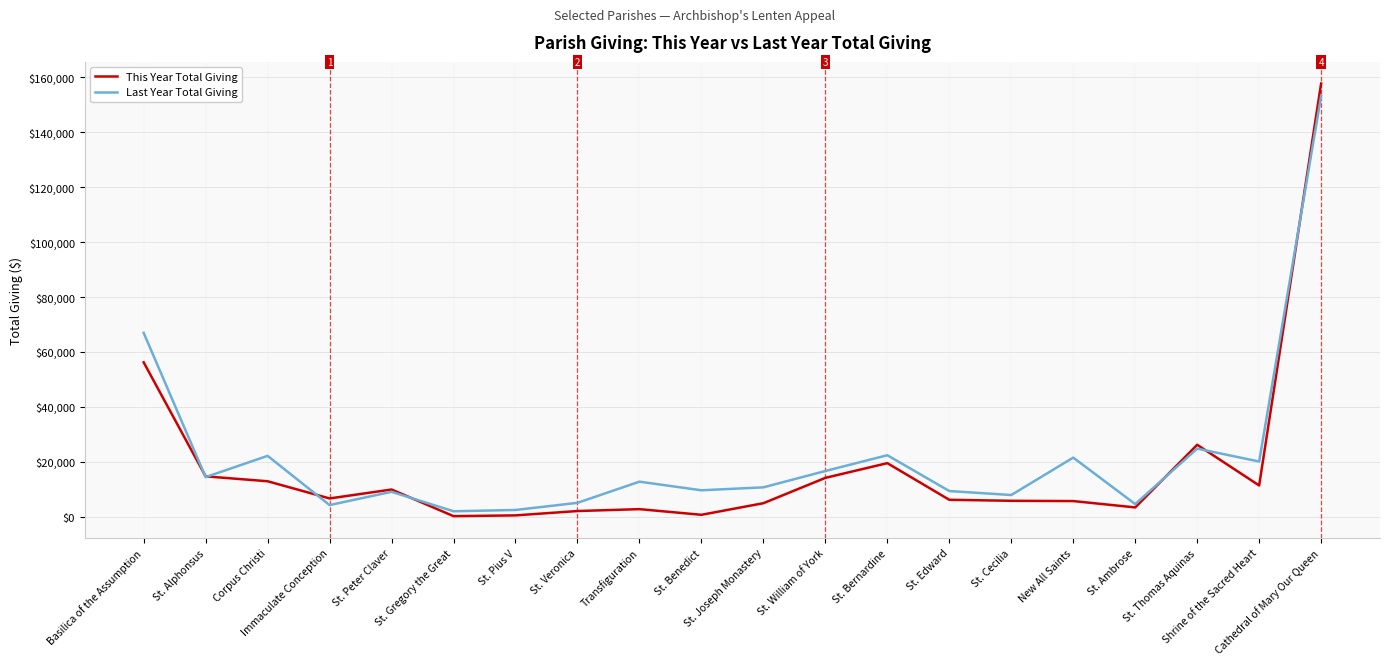

What is the difference between the highest and lowest values at Basilica of the Assumption?

10731.5